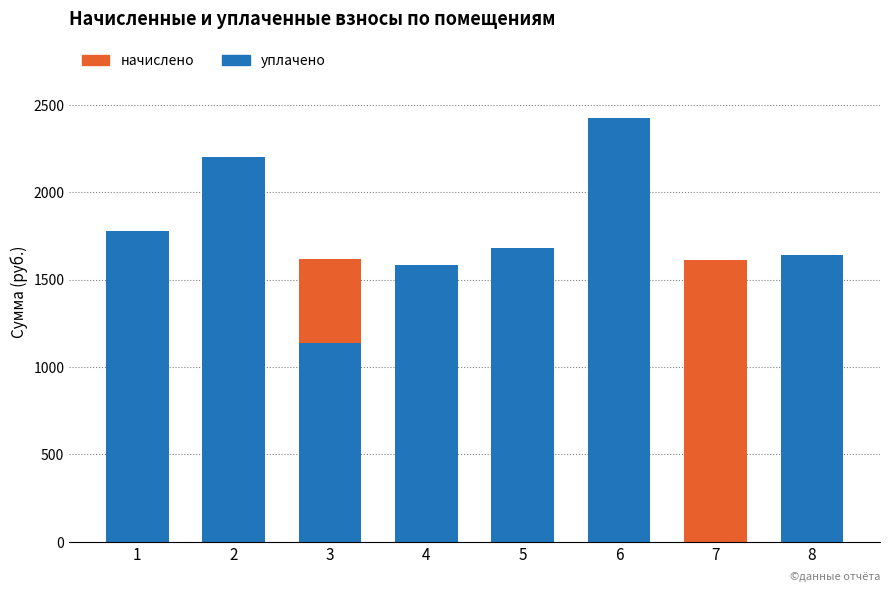

At which category is the sum across all series the highest?

6